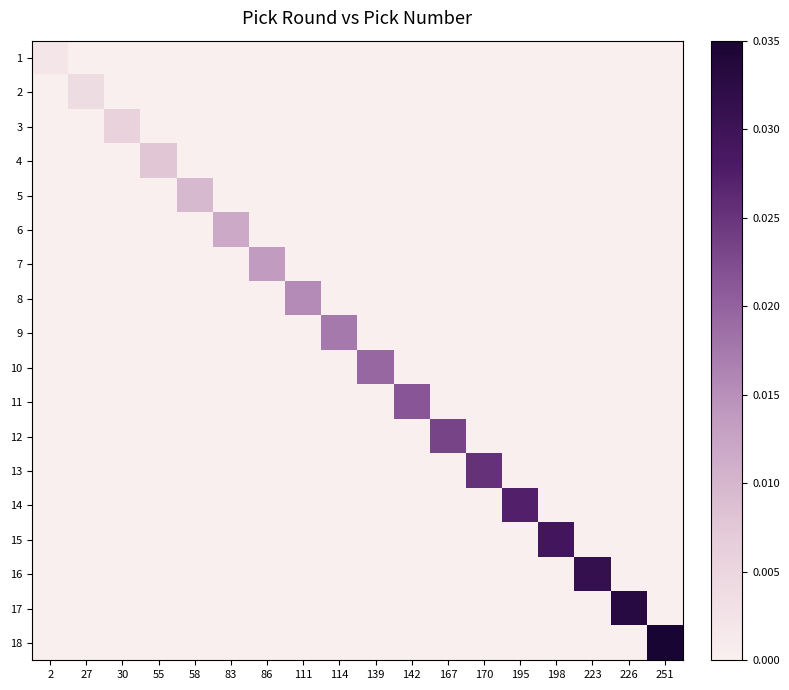

Rank the series at 251 from lowest to highest value.

1, 2, 3, 4, 5, 6, 7, 8, 9, 10, 11, 12, 13, 14, 15, 16, 17, 18